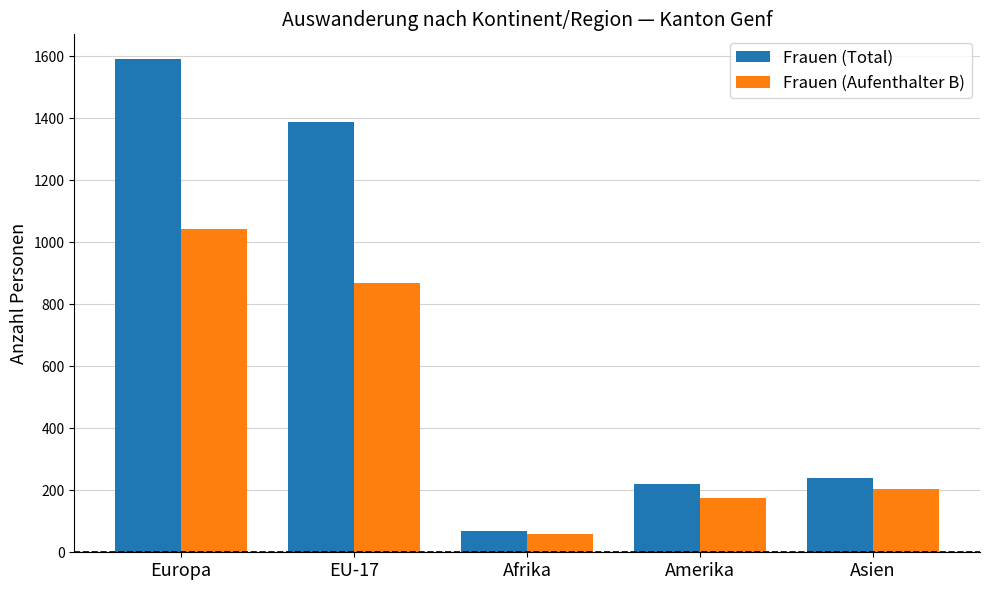

What is the difference between the maximum and minimum values in the Frauen (Aufenthalter B) series?

985